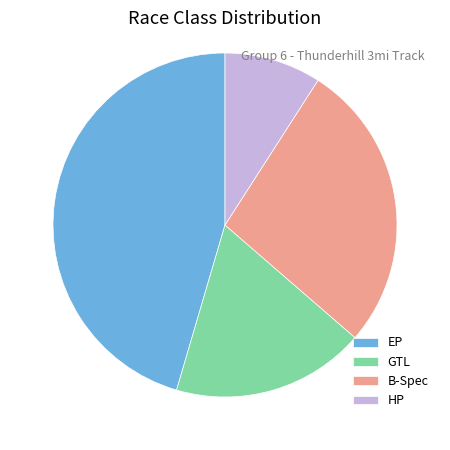

Which slice is the smallest?

HP